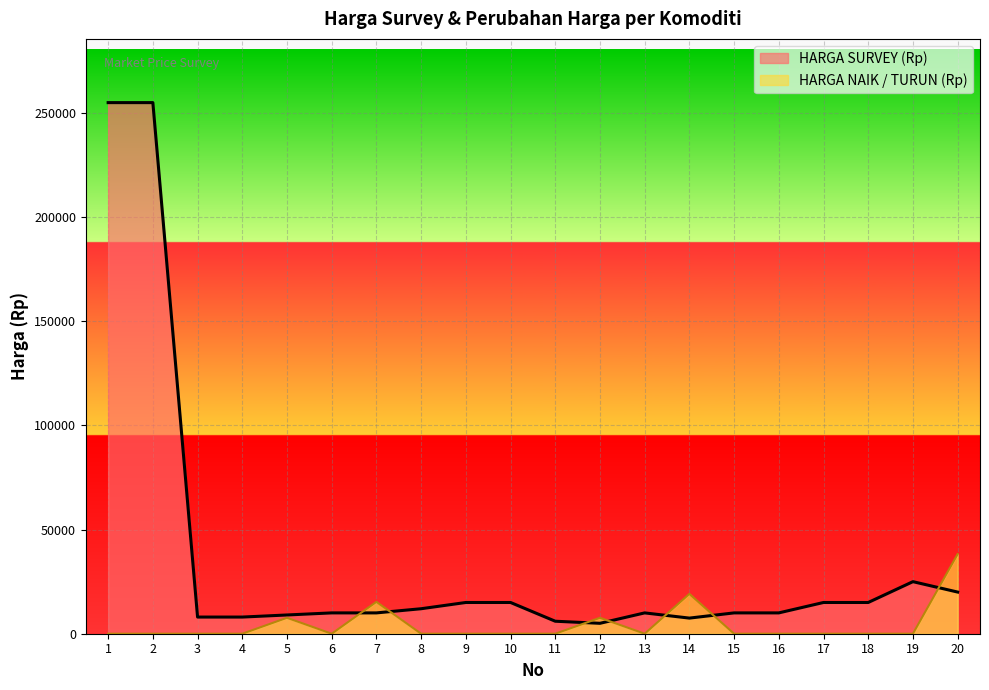

Between 1 and 8, which series saw the biggest shift?

HARGA SURVEY (Rp)